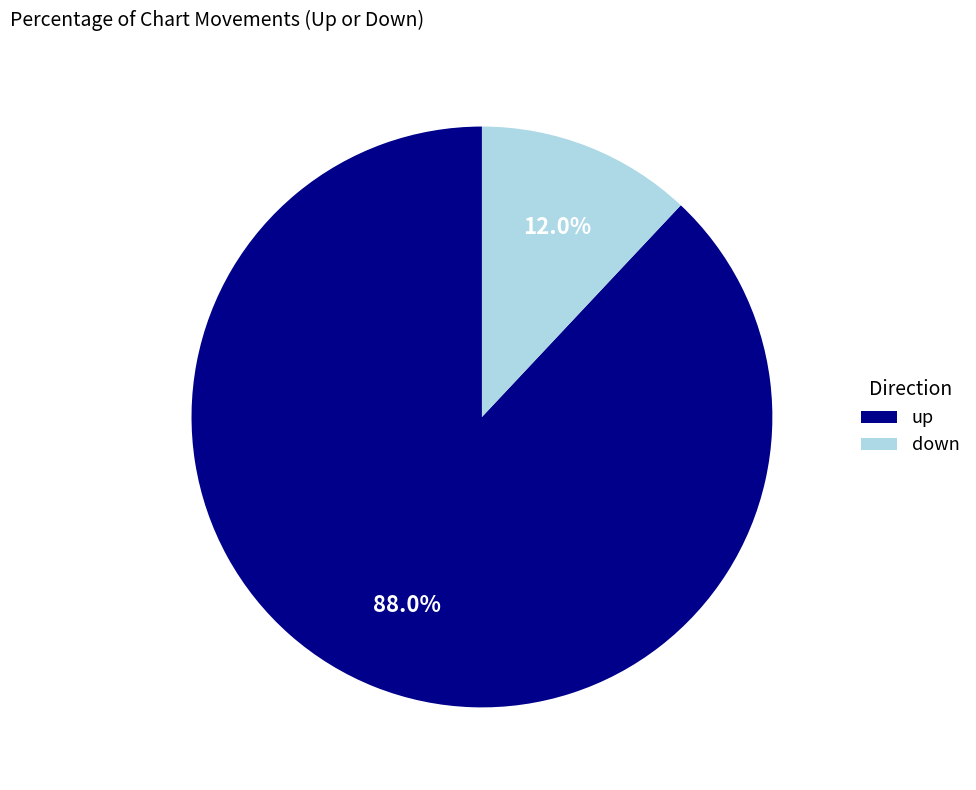

Approximately how many times larger is the value at up compared to down?

7.3